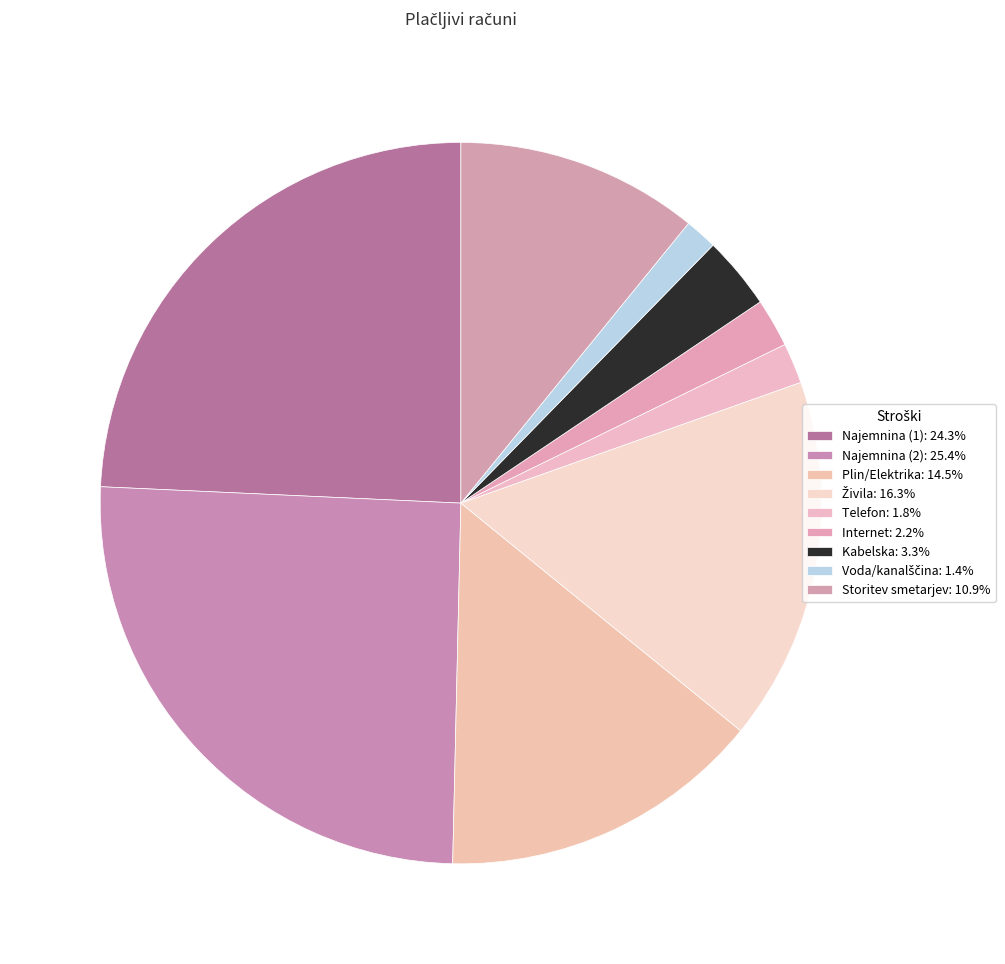

Count the number of slices in the pie.

9